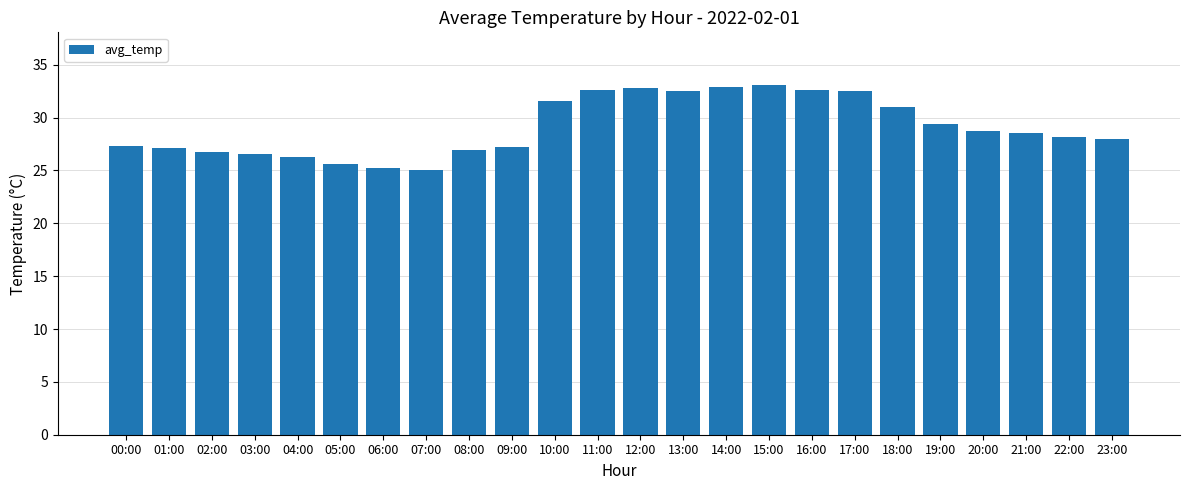

What is the maximum value shown in the chart?

33.1